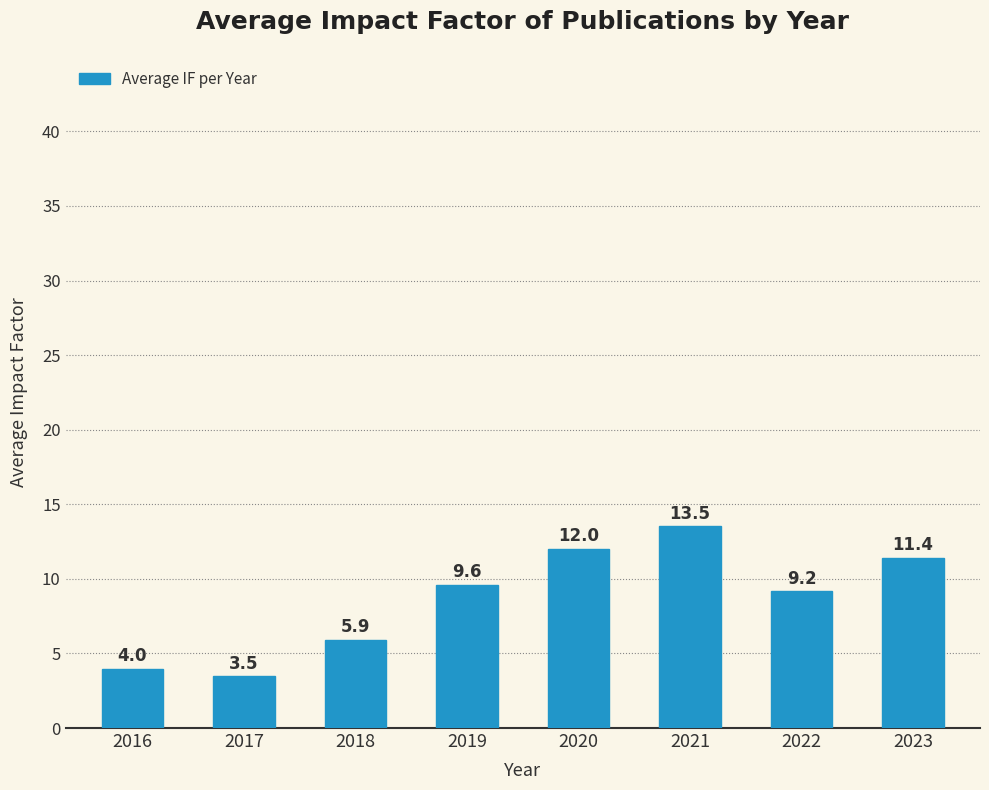

Rank the categories by value from highest to lowest.

2021, 2020, 2023, 2019, 2022, 2018, 2016, 2017